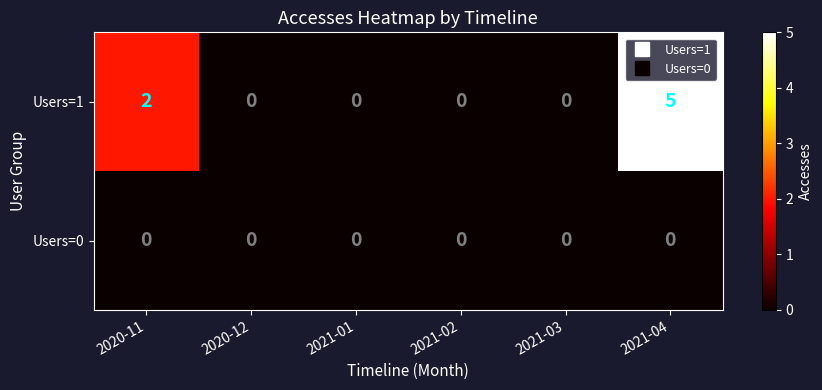

Which series changed the most between 2020-11 and 2020-12?

Users=1